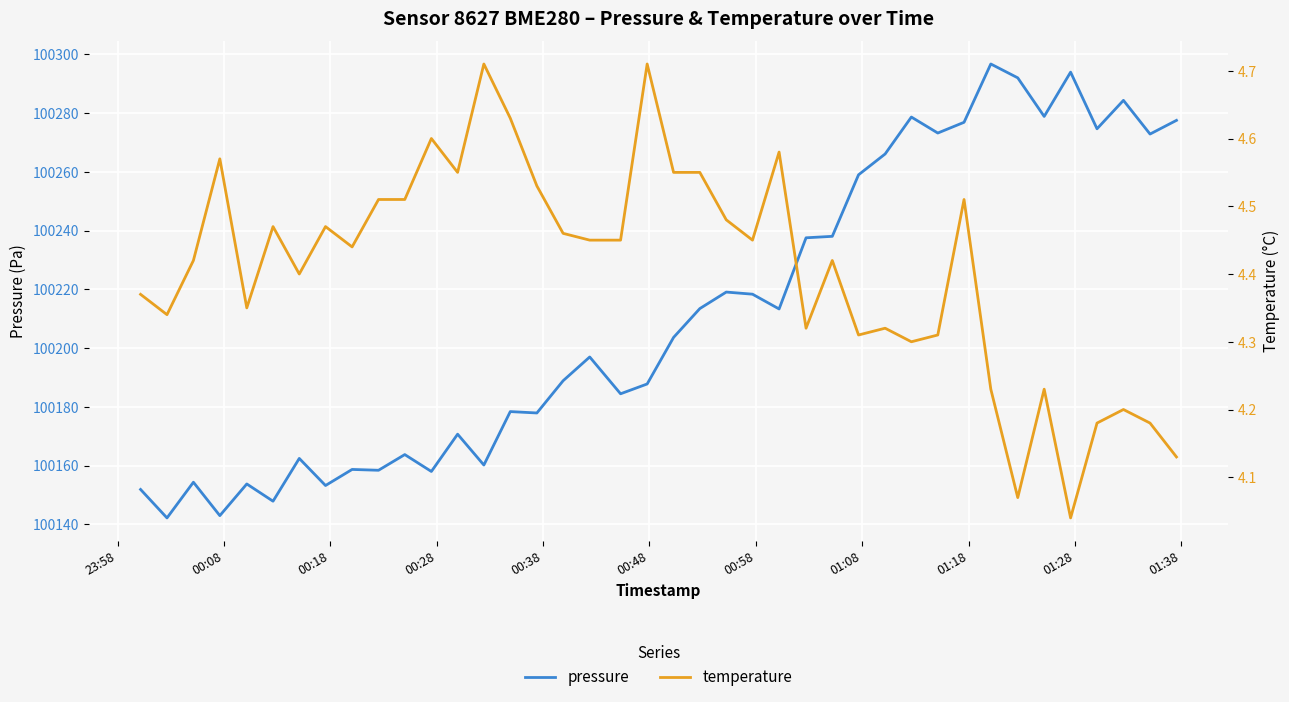

How many lines are shown in the chart?

2